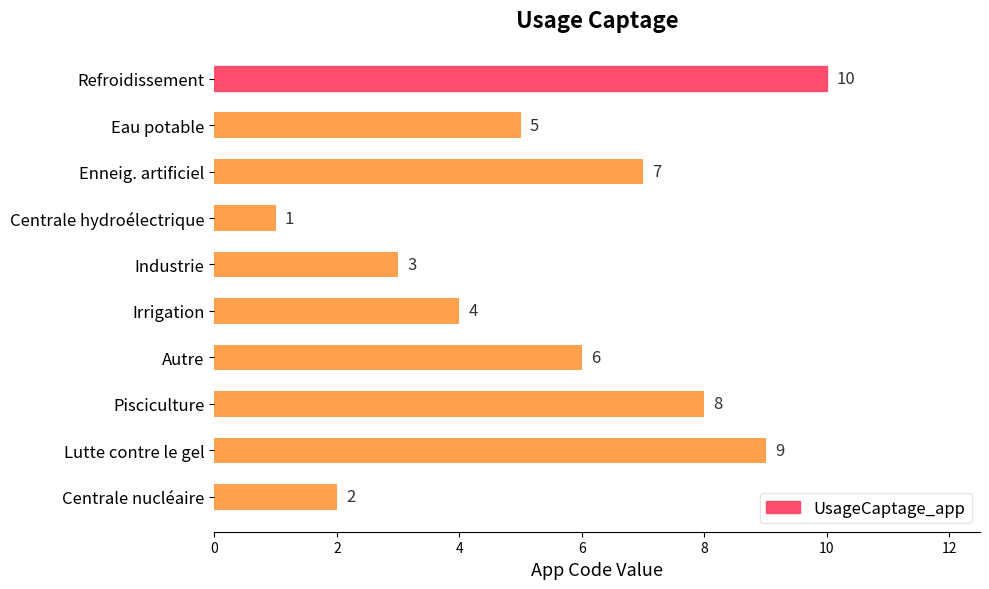

True or false: the data shows 9 at Eau potable.

False